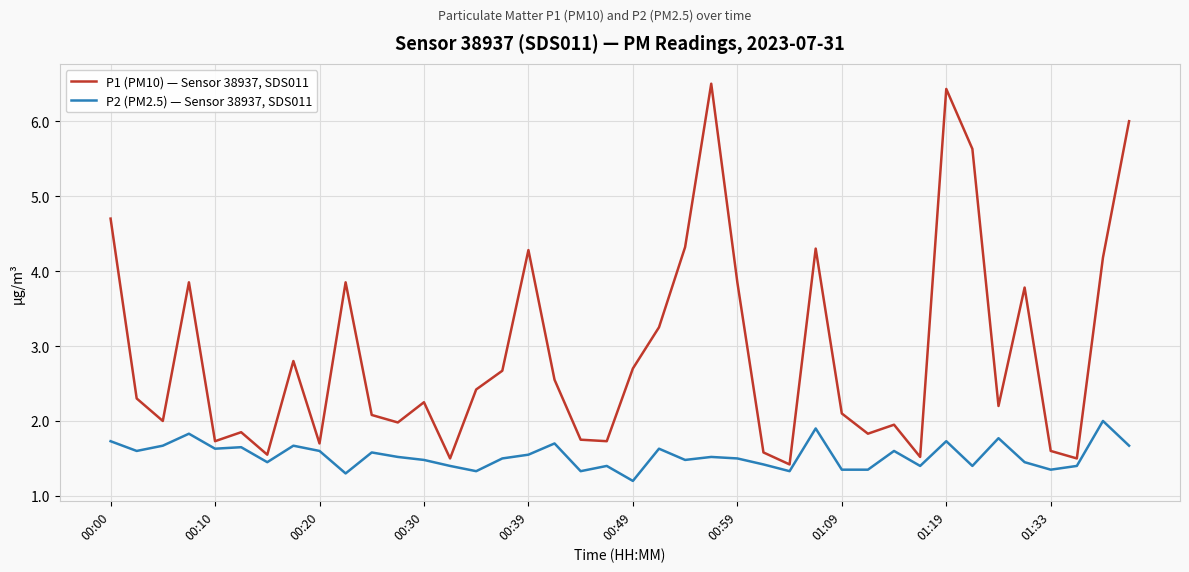

Which series has the largest range (max minus min)?

P1 (PM10) — Sensor 38937, SDS011